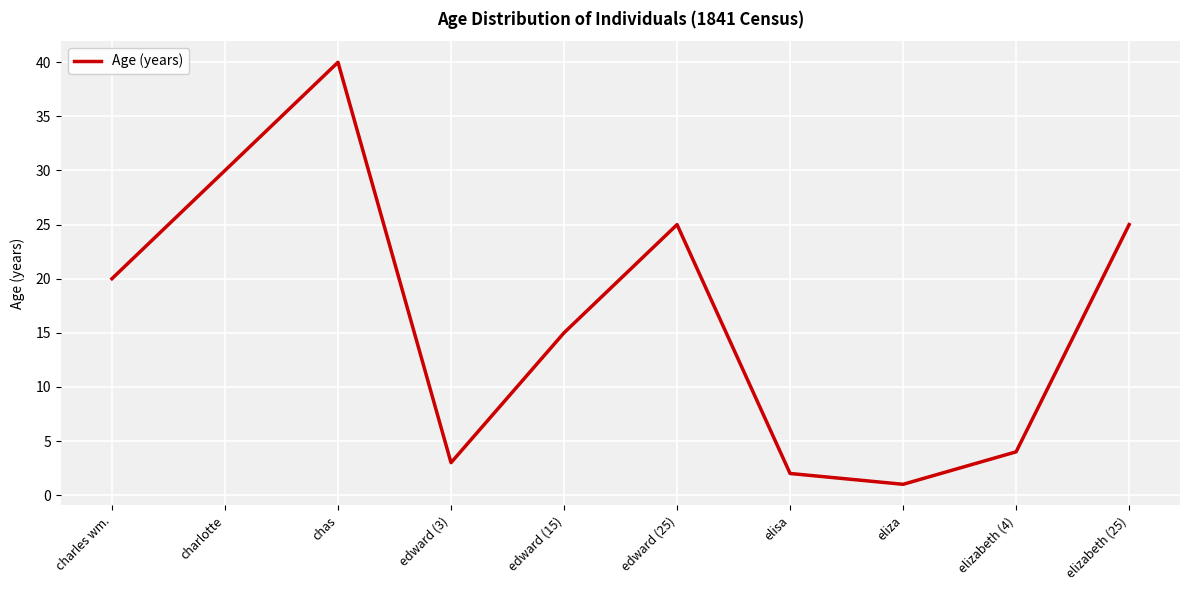

The value at elisa is 2. True or false?

True